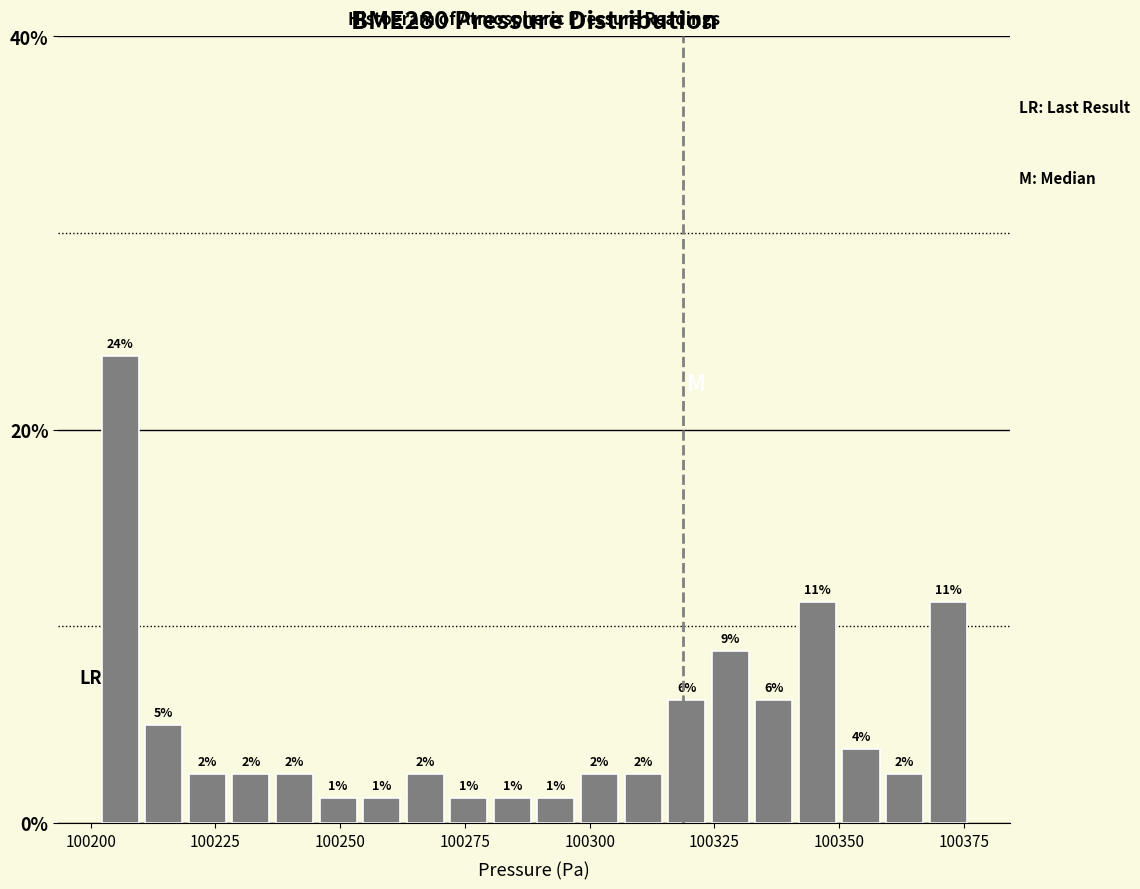

Read against the x-axis, roughly where is the centre of the tallest bar?

100205